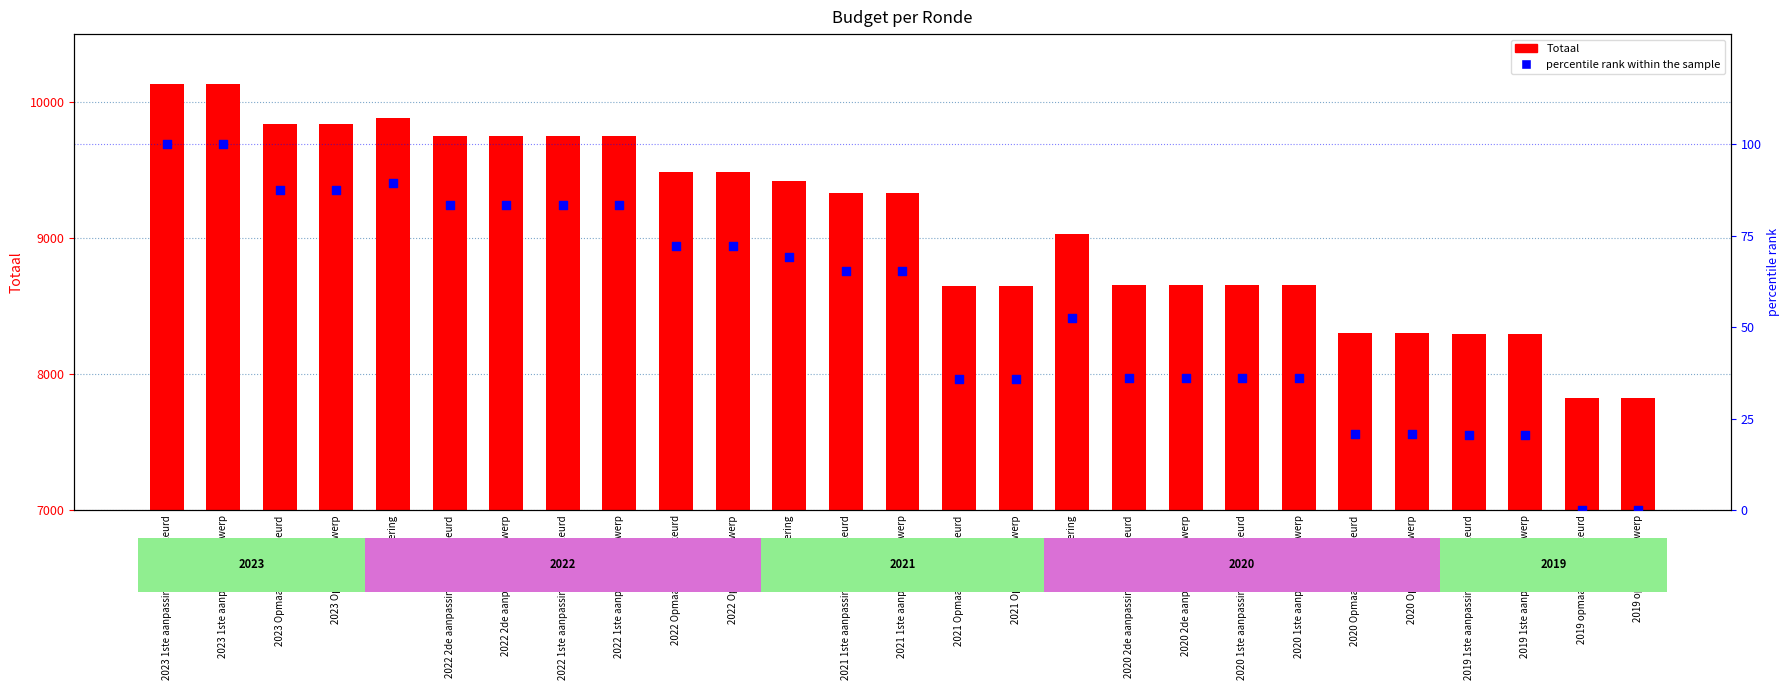

Which series contains the lowest Y value?

percentile rank within the sample